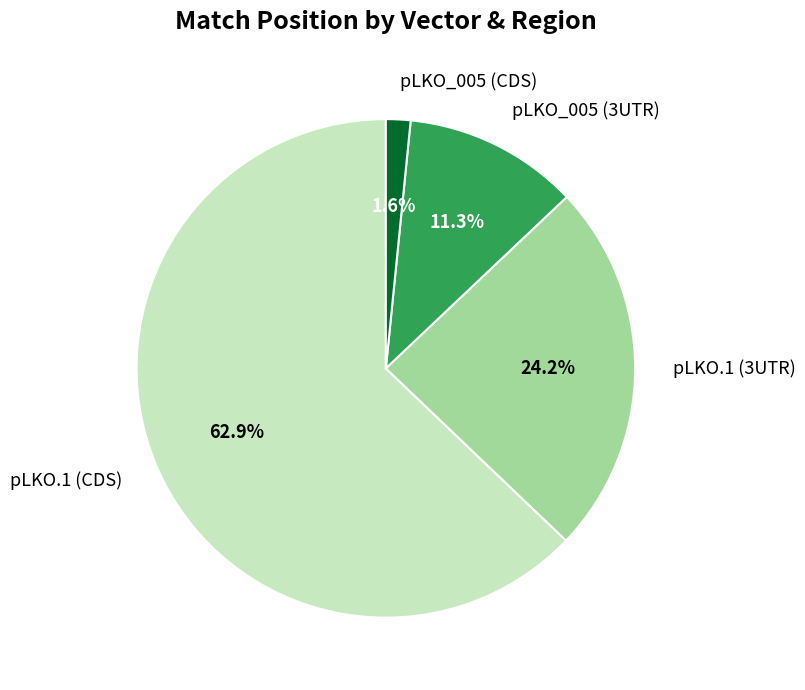

What is the smallest slice in the pie chart?

pLKO_005 (CDS)